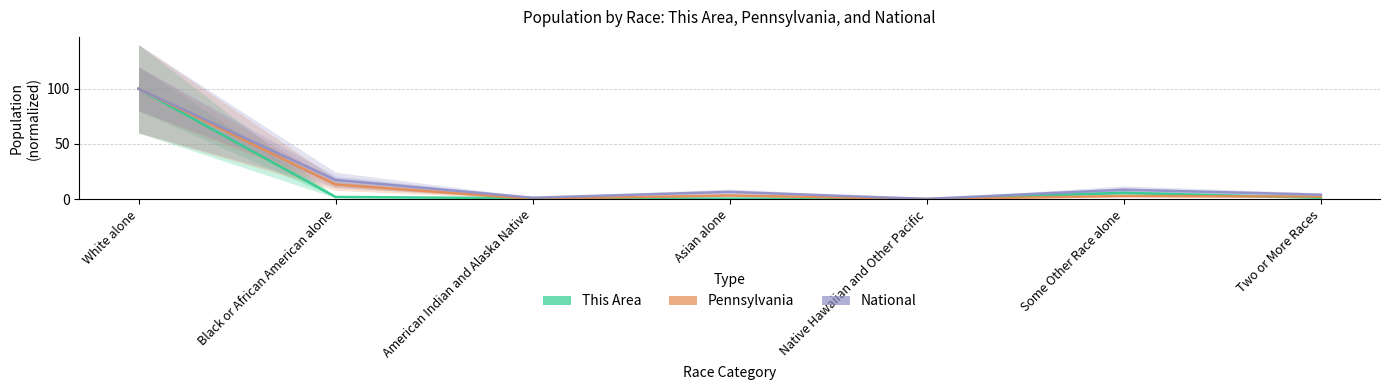

In National, how many points are higher than both neighbors (excluding endpoints)?

2